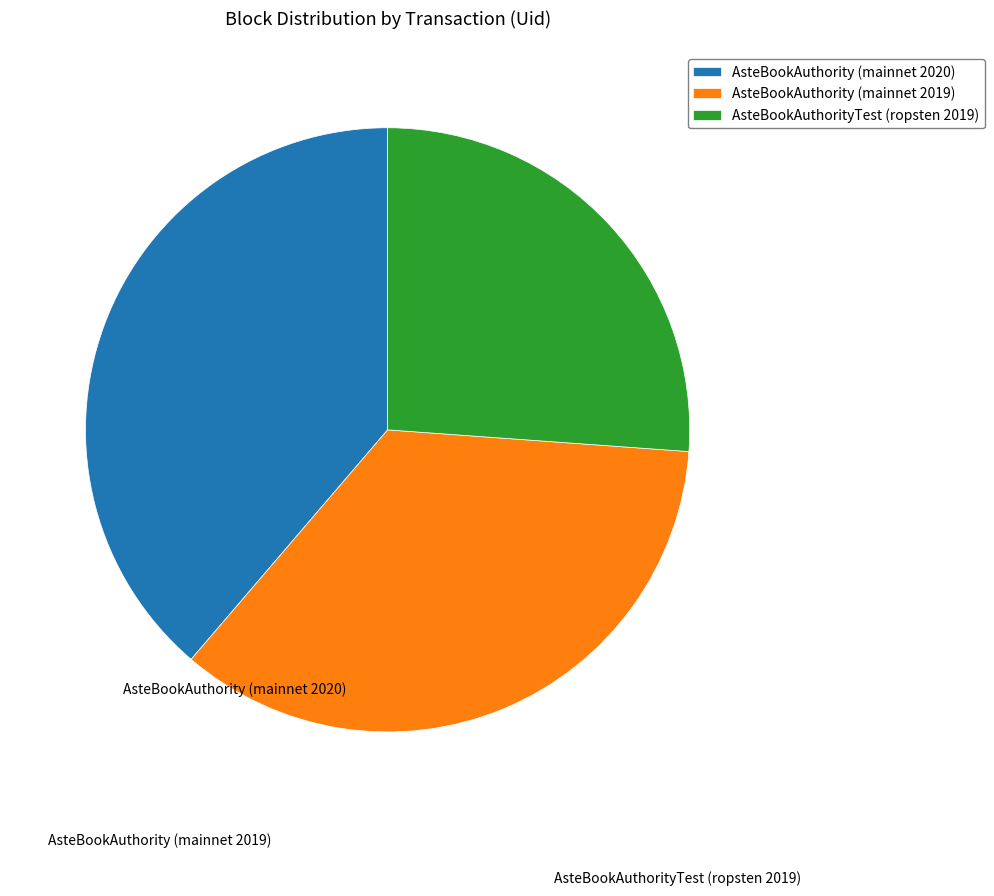

Rank the categories by value from highest to lowest.

AsteBookAuthority (mainnet 2020), AsteBookAuthority (mainnet 2019), AsteBookAuthorityTest (ropsten 2019)